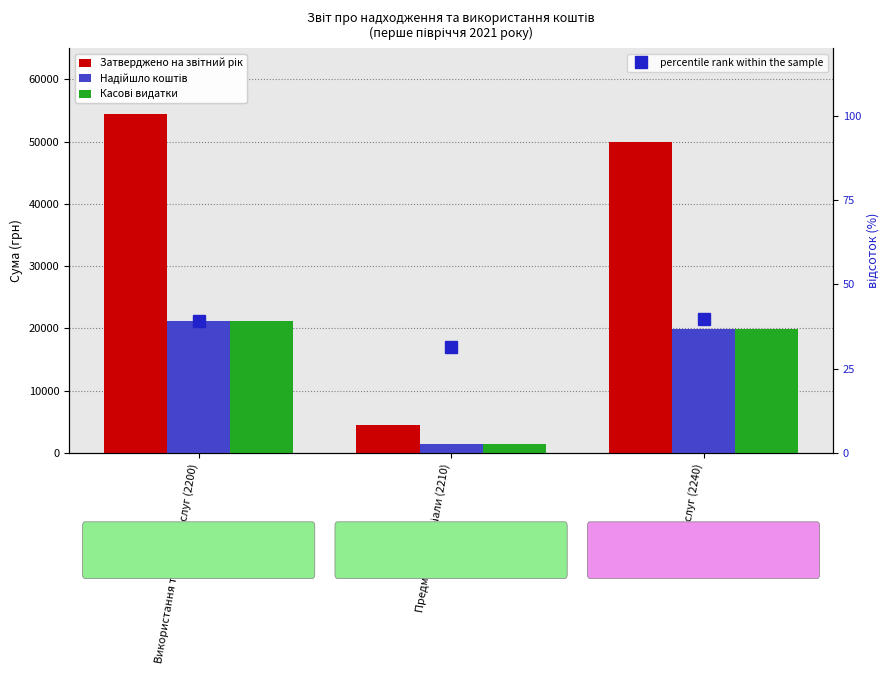

Is it true that percentile rank within the sample equals 64.0 at Оплата послуг (2240)?

False